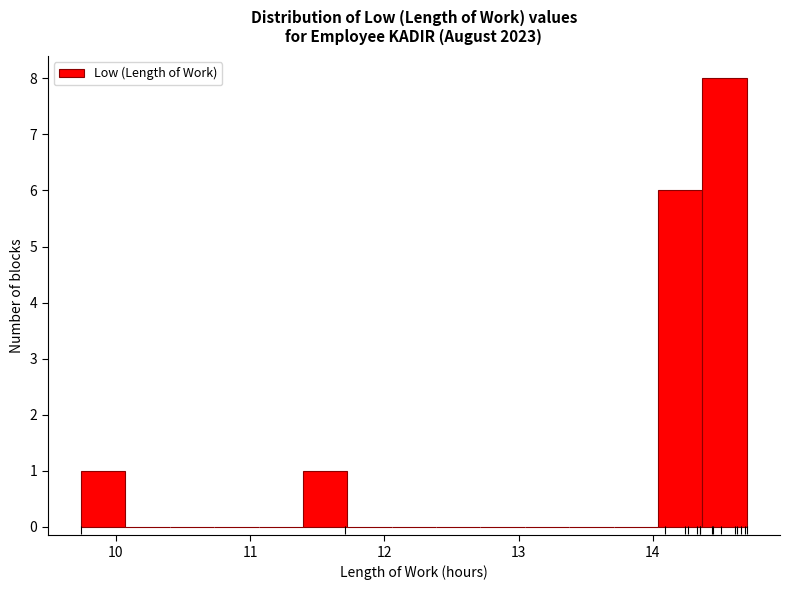

Read against the x-axis, roughly where is the centre of the tallest bar?

14.5